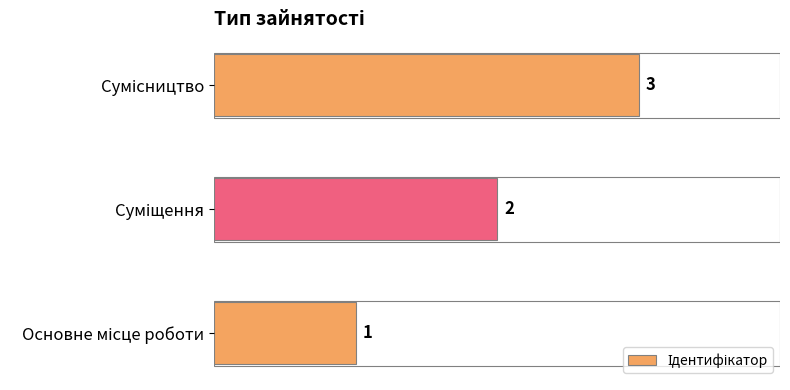

What is the sum of all values?

6